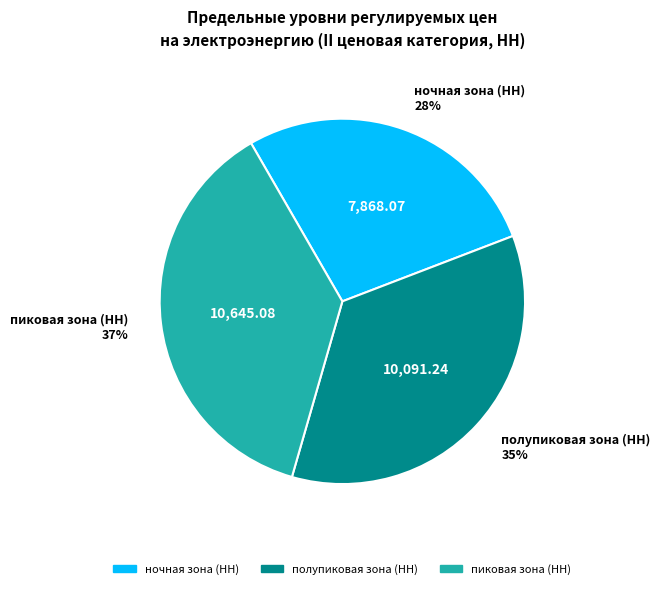

What is the smallest slice in the pie chart?

ночная зона (НН)